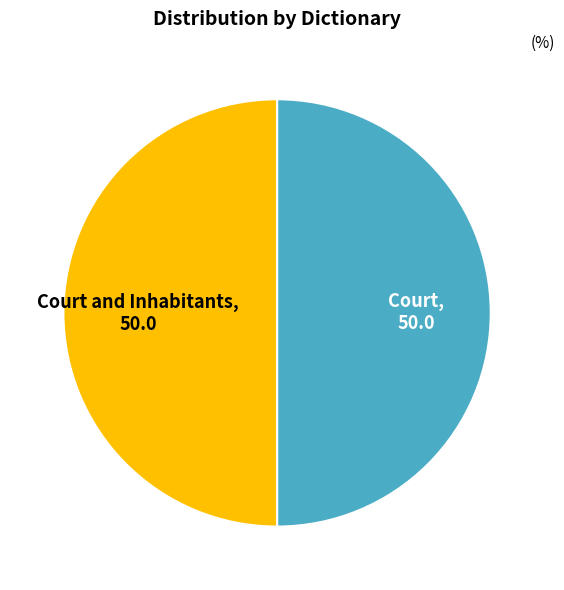

How many segments does this pie chart have?

2